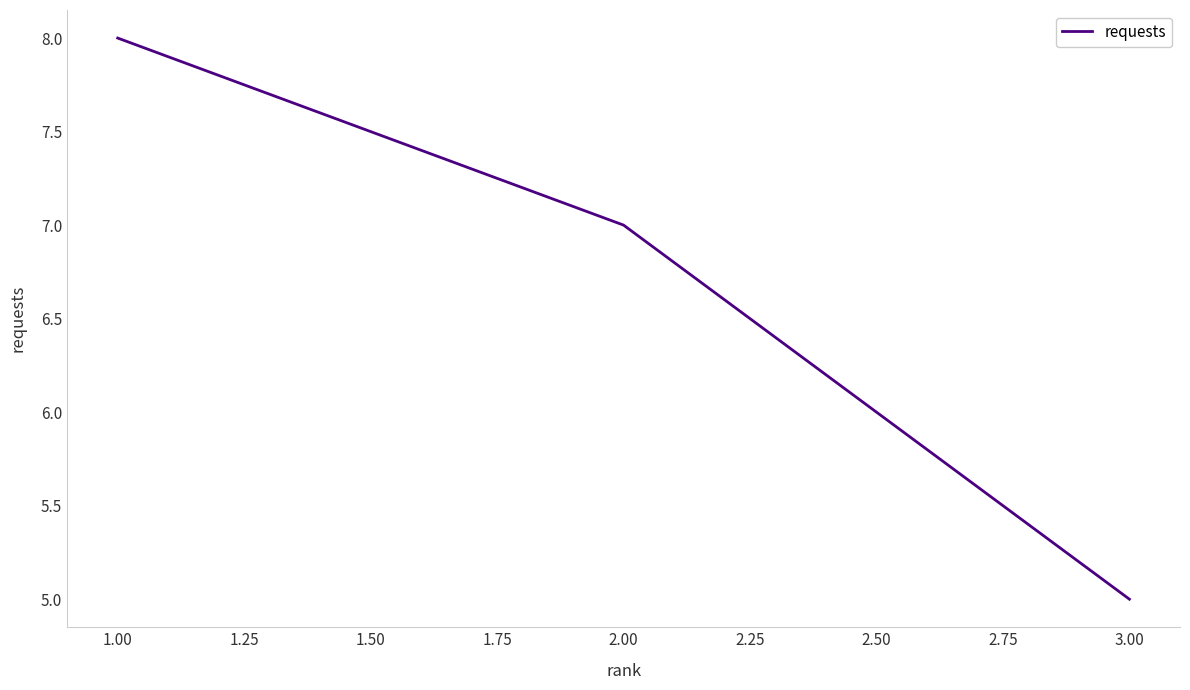

What is the sum of all values?

20